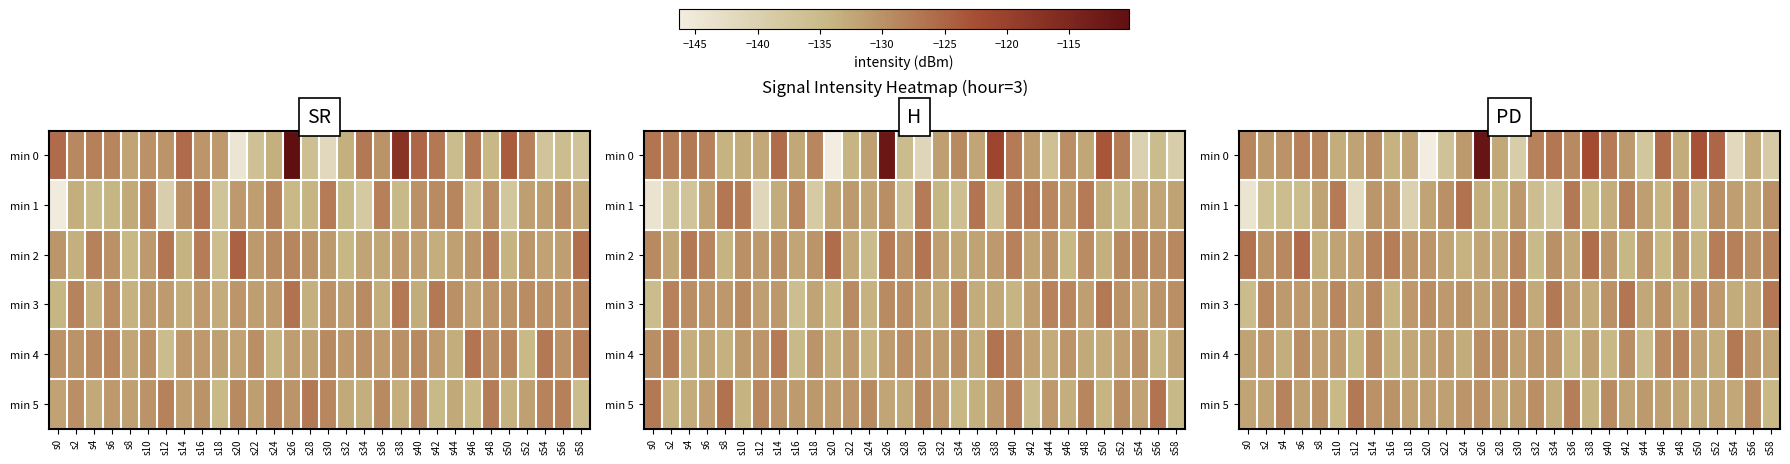

Count the number of data series in this chart.

6